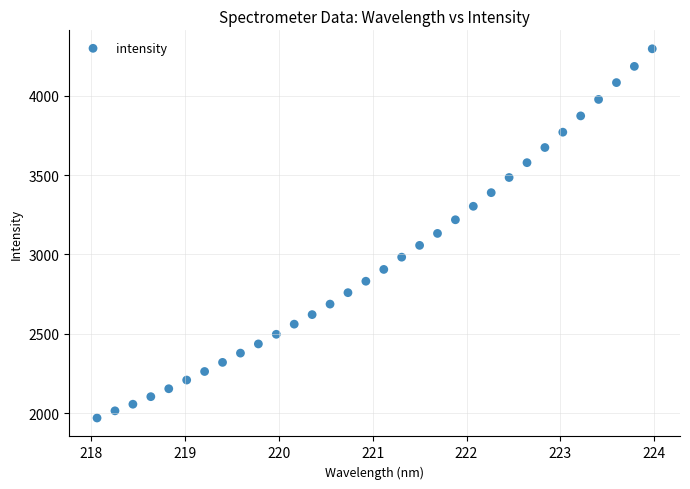

What is the range of X values (max minus min)?

5.9